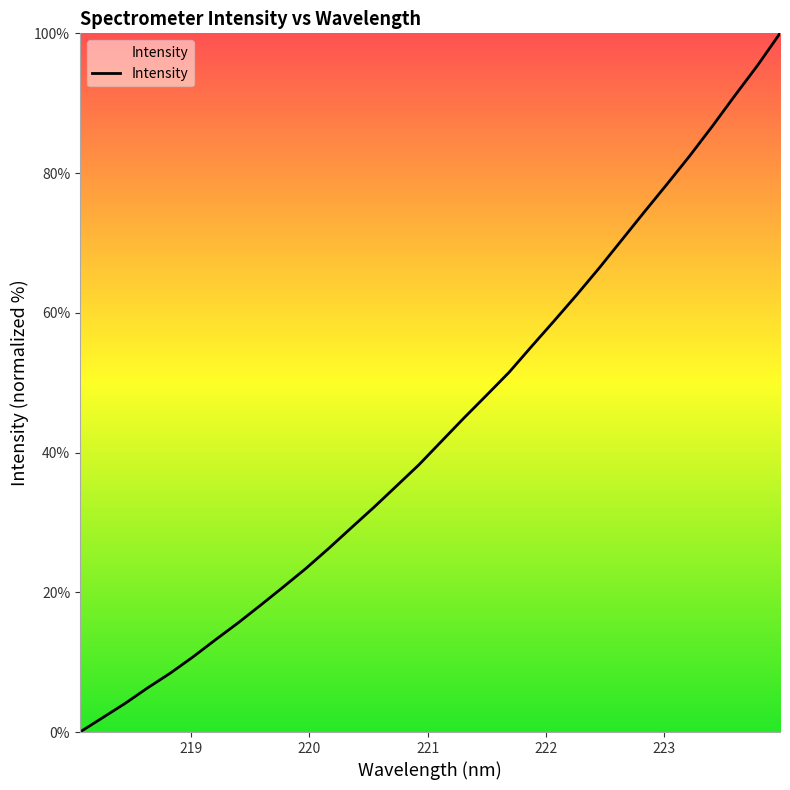

What is the greatest value displayed?

100.0